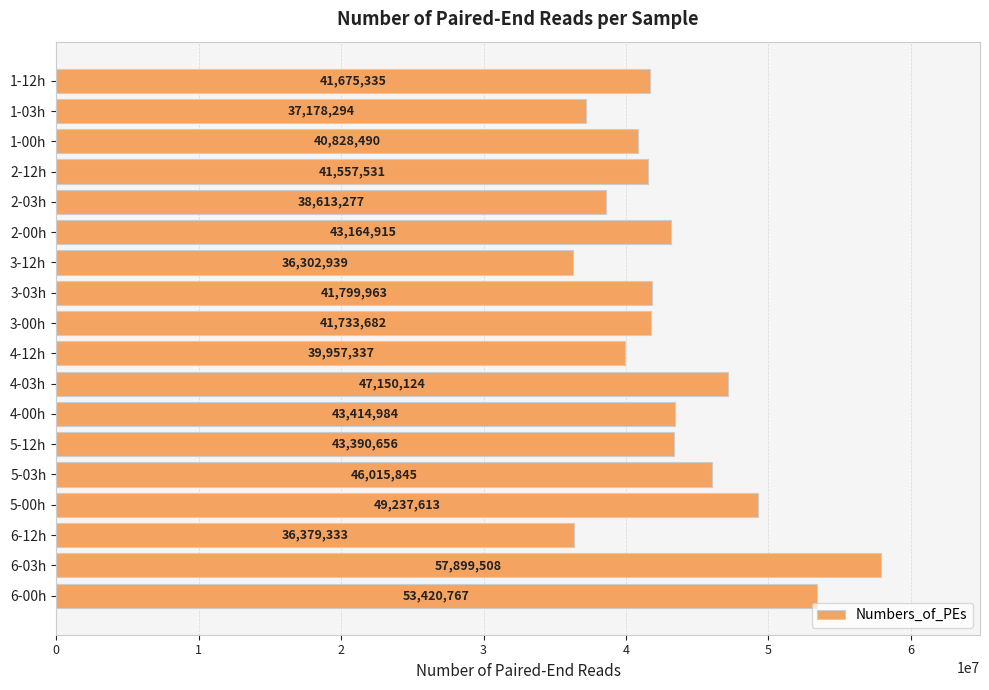

At which category does the chart reach its minimum across all series?

3-12h